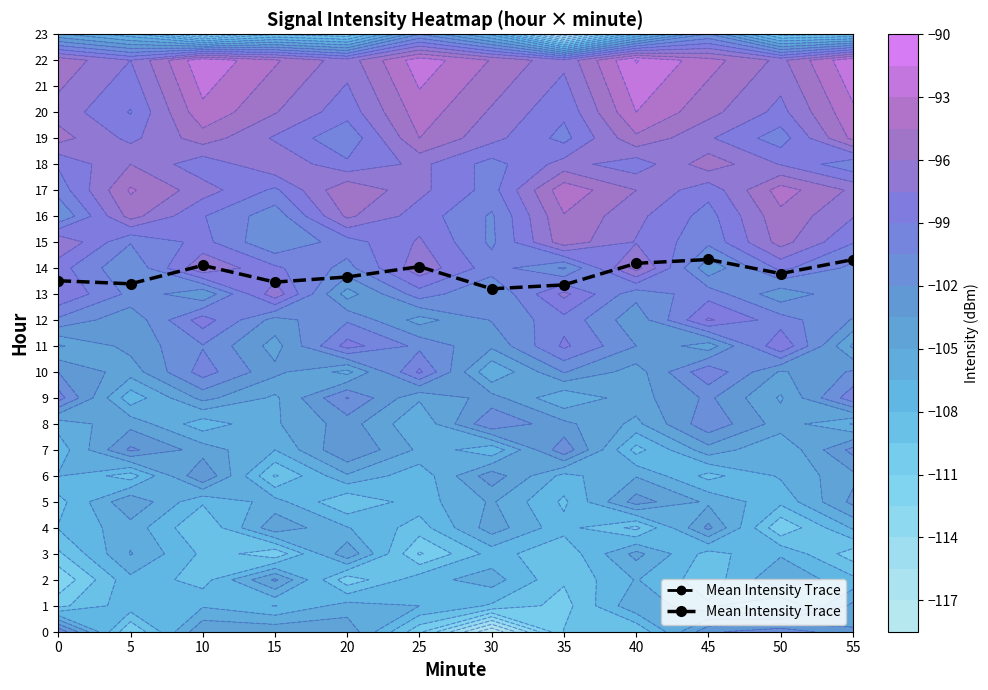

What is the sum of the values at 35 and 25?

27.4